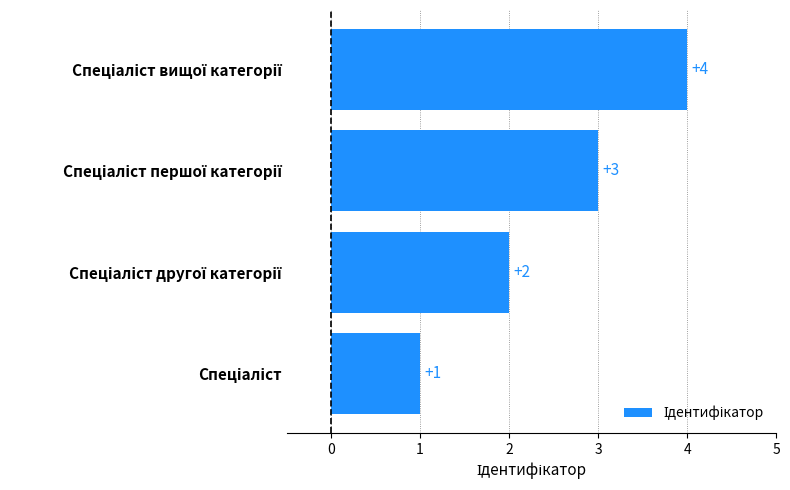

What is the sum of all values?

10